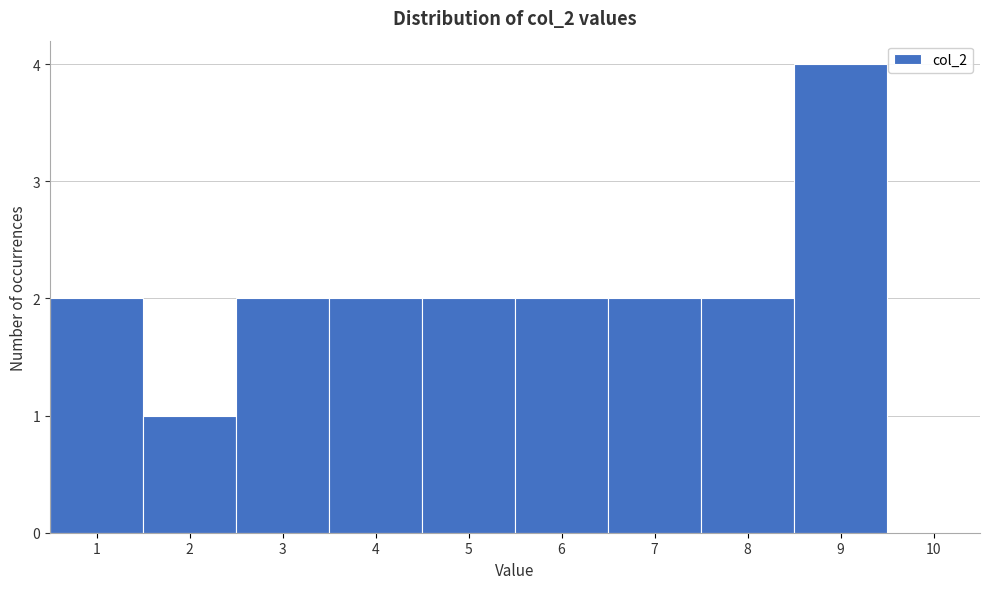

Over which range of the x-axis is the bar tallest?

8.5 to 9.5